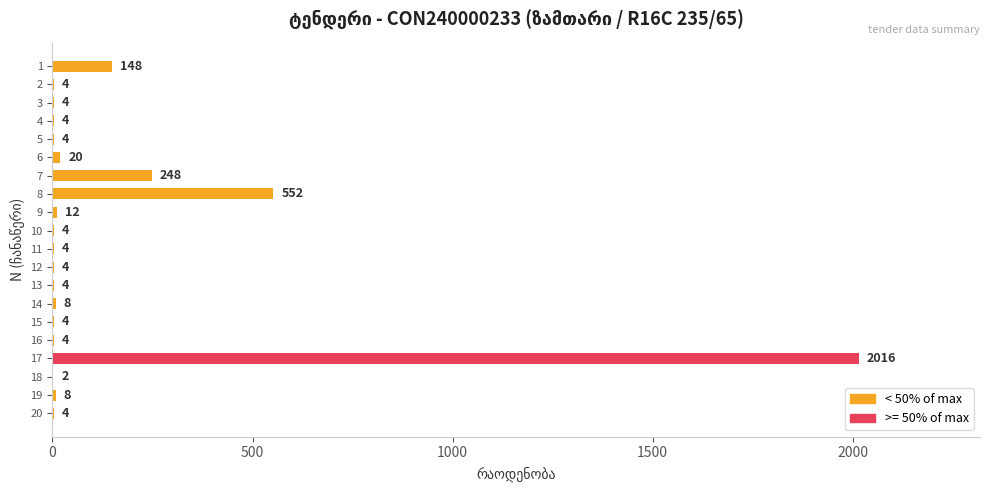

What value does the data have at 17?

2016